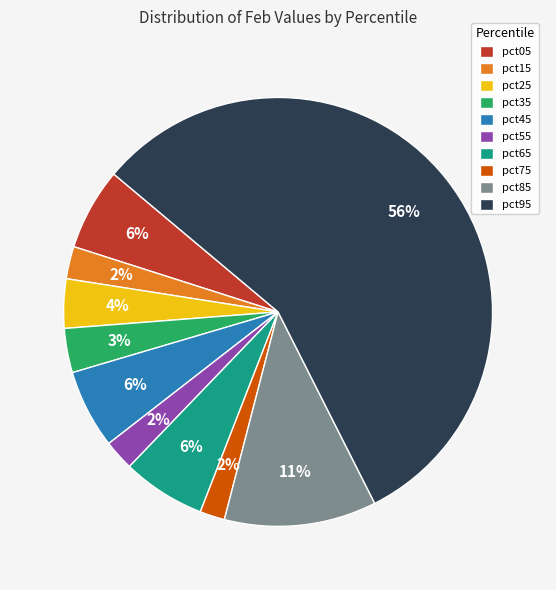

Is the sum of pct75 and pct25 greater than half?

No